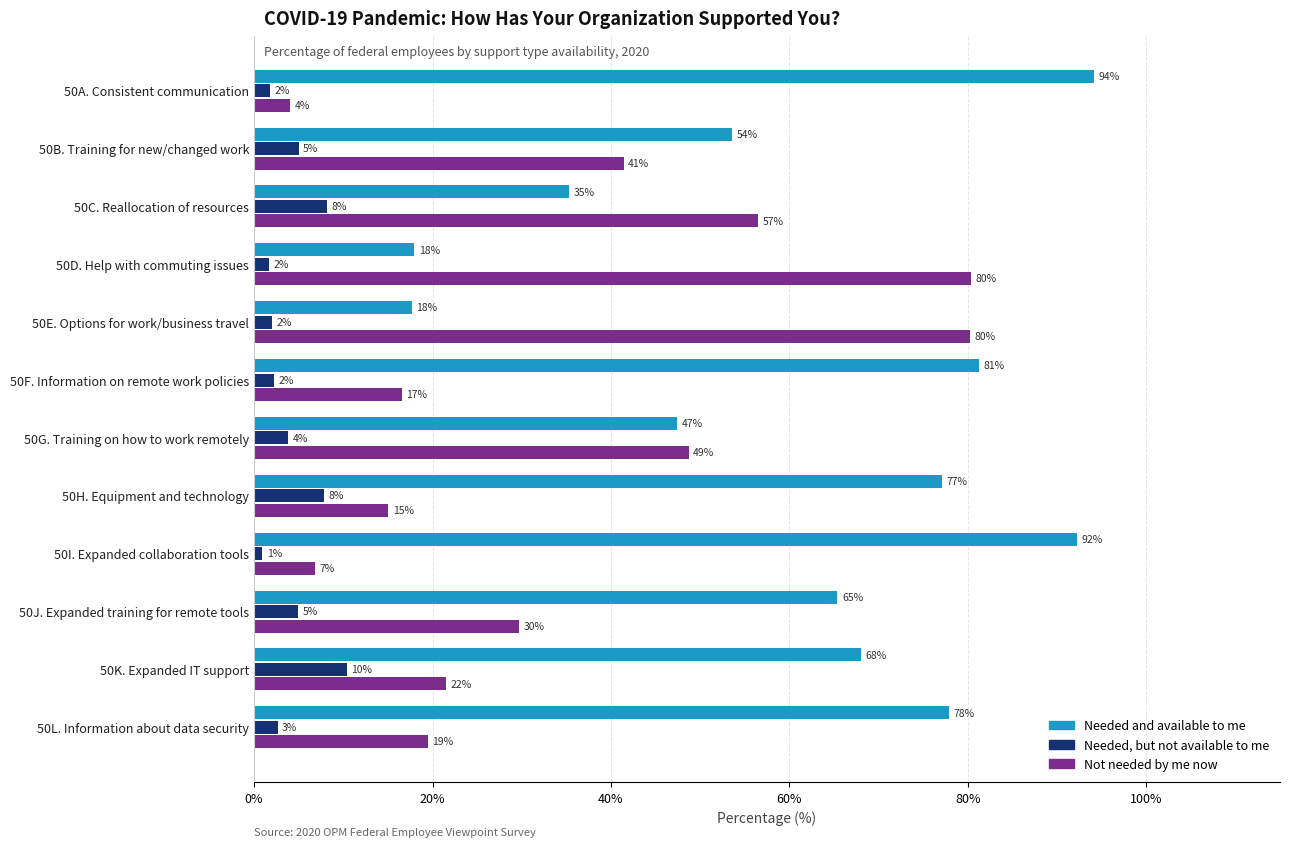

What is the maximum value shown in the chart?

94.2